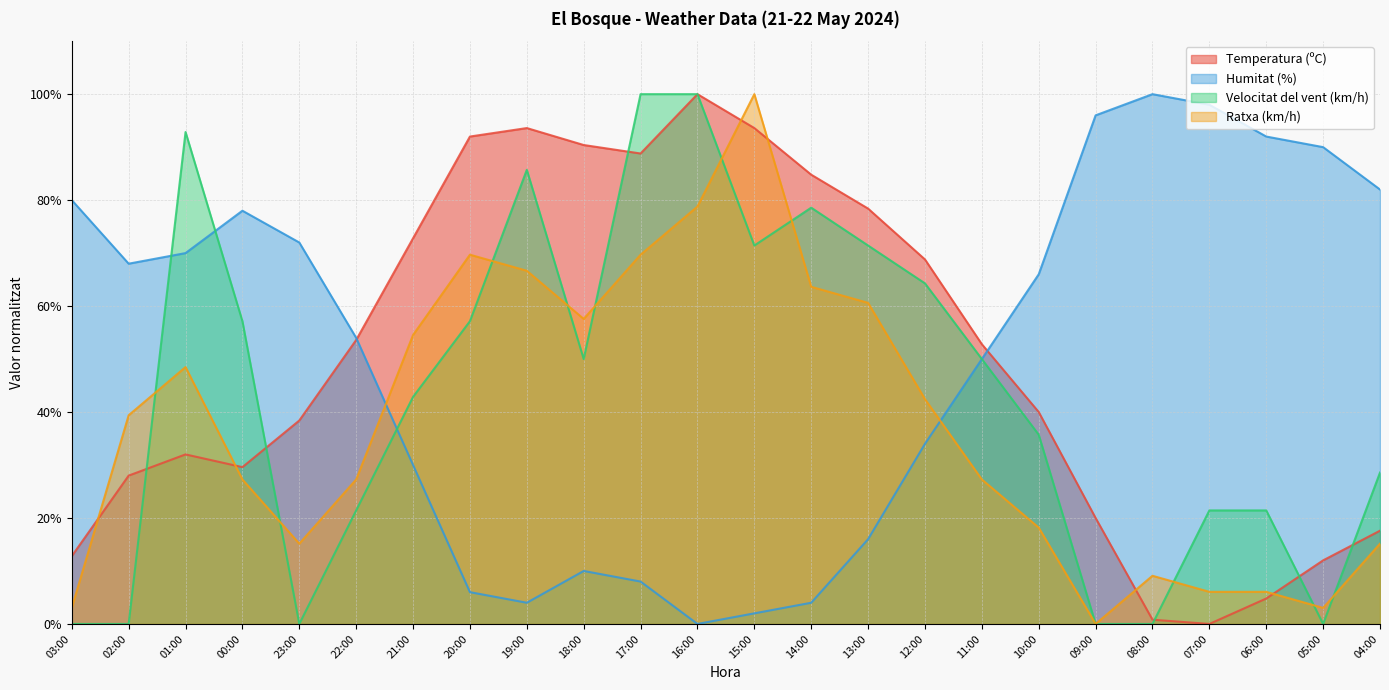

Reading right to left, extract all data points from this chart.

Temperatura (ºC): 04:00=17.6	05:00=12.0	06:00=4.8	07:00=0.0	08:00=0.8	09:00=20.0	10:00=40.0	11:00=52.8	12:00=68.8	13:00=78.4	14:00=84.8	15:00=93.6	16:00=100.0	17:00=88.8	18:00=90.4	19:00=93.6	20:00=92.0	21:00=72.8	22:00=53.6	23:00=38.4	00:00=29.6	01:00=32.0	02:00=28.0	03:00=12.8
Humitat (%): 04:00=82.0	05:00=90.0	06:00=92.0	07:00=98.0	08:00=100.0	09:00=96.0	10:00=66.0	11:00=50.0	12:00=34.0	13:00=16.0	14:00=4.0	15:00=2.0	16:00=0.0	17:00=8.0	18:00=10.0	19:00=4.0	20:00=6.0	21:00=30.0	22:00=54.0	23:00=72.0	00:00=78.0	01:00=70.0	02:00=68.0	03:00=80.0
Velocitat del vent (km/h): 04:00=28.6	05:00=0.0	06:00=21.4	07:00=21.4	08:00=0.0	09:00=0.0	10:00=35.7	11:00=50.0	12:00=64.3	13:00=71.4	14:00=78.6	15:00=71.4	16:00=100.0	17:00=100.0	18:00=50.0	19:00=85.7	20:00=57.1	21:00=42.9	22:00=21.4	23:00=0.0	00:00=57.1	01:00=92.9	02:00=0.0	03:00=0.0
Ratxa (km/h): 04:00=15.2	05:00=3.0	06:00=6.1	07:00=6.1	08:00=9.1	09:00=0.0	10:00=18.2	11:00=27.3	12:00=42.4	13:00=60.6	14:00=63.6	15:00=100.0	16:00=78.8	17:00=69.7	18:00=57.6	19:00=66.7	20:00=69.7	21:00=54.5	22:00=27.3	23:00=15.2	00:00=27.3	01:00=48.5	02:00=39.4	03:00=3.0